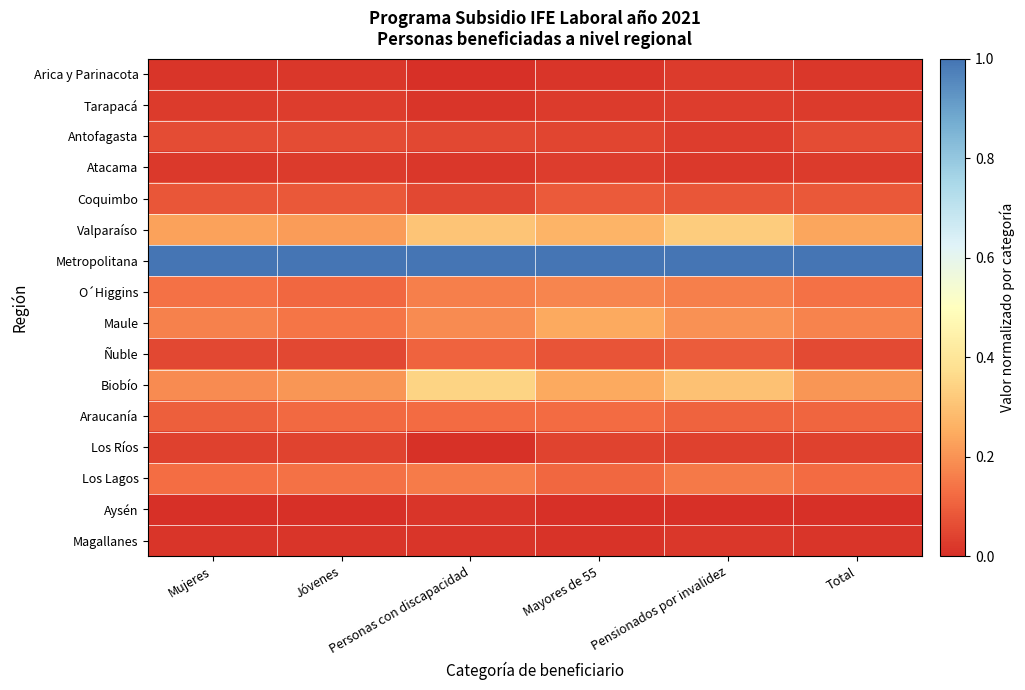

What is the difference between the highest and lowest values at Total?

1.0